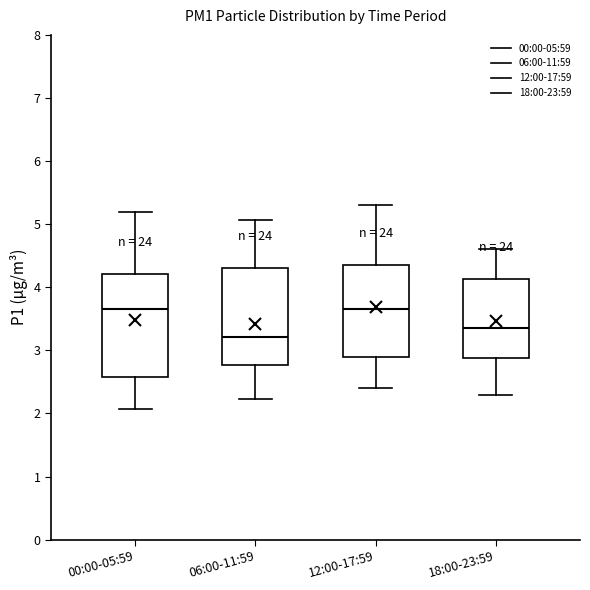

Reading left to right, transcribe this box plot: for each box, give where its median line is, the range the box spans, and where its two whiskers end, as read against the y-axis. The values are not printed on the chart, so give them approximately, as read against the axis.

00:00-05:59: median 3.7, box 2.6 to 4.2, whiskers 2.1 to 5.2
06:00-11:59: median 3.2, box 2.8 to 4.3, whiskers 2.2 to 5.1
12:00-17:59: median 3.7, box 2.9 to 4.4, whiskers 2.4 to 5.3
18:00-23:59: median 3.4, box 2.9 to 4.1, whiskers 2.3 to 4.6